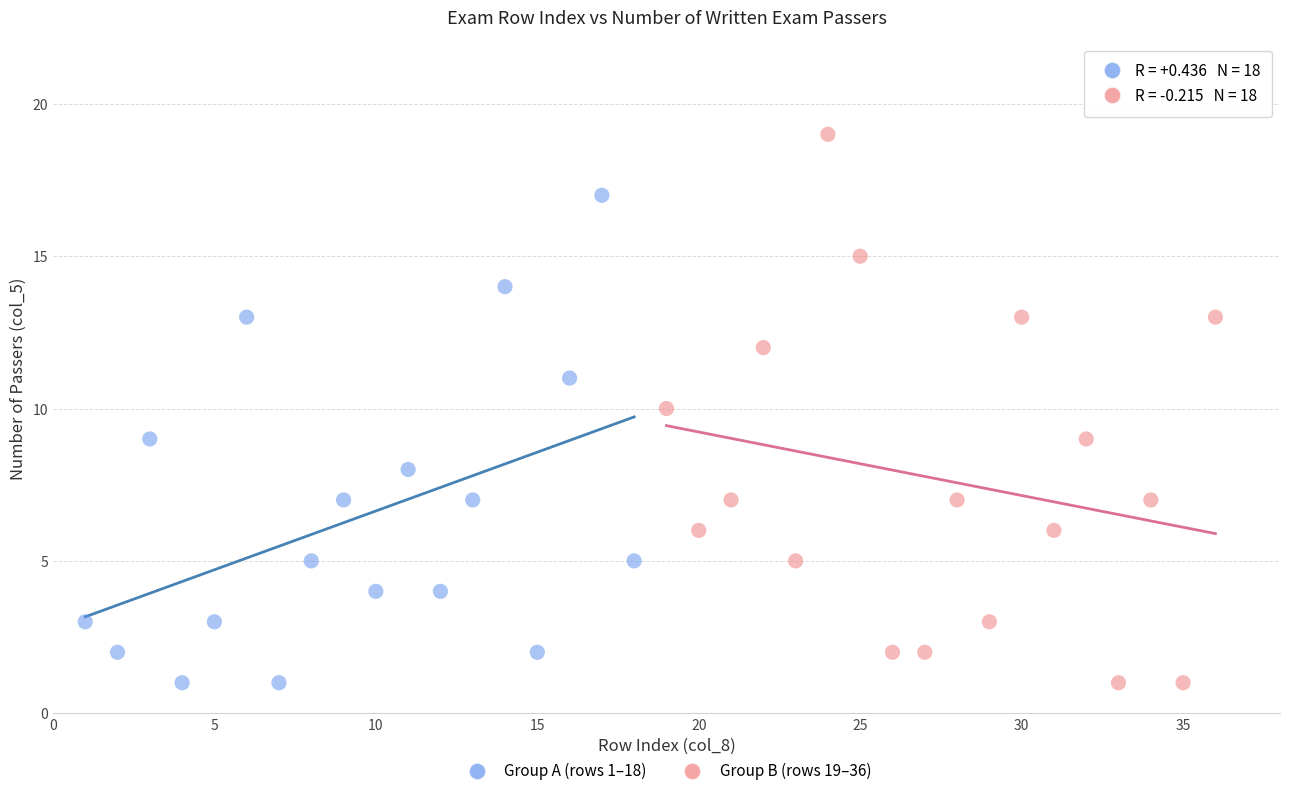

Which series has the largest Y range (max minus min)?

Group B (rows 19–36)